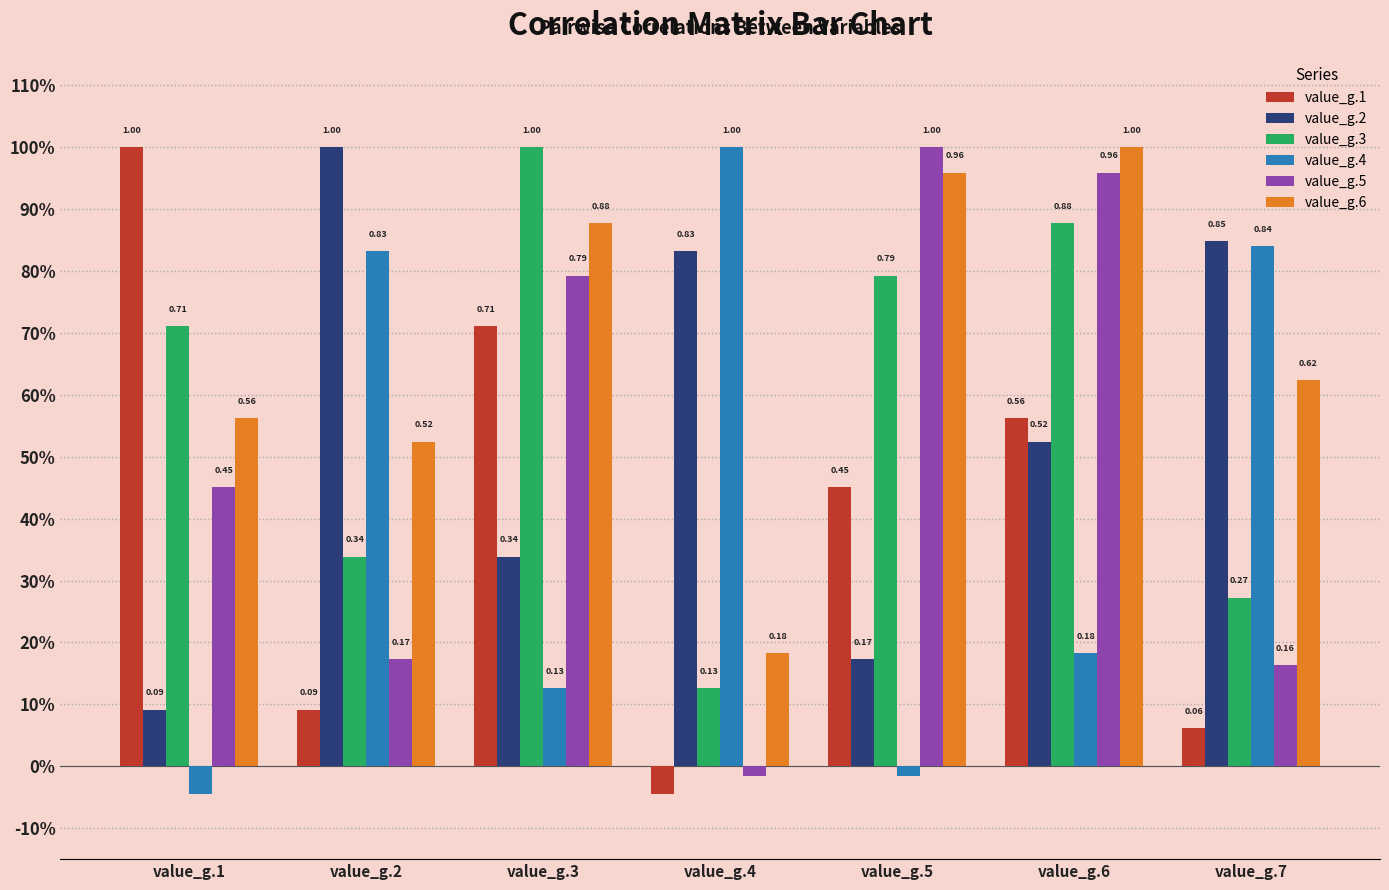

Are the bars grouped side by side (vs. stacked)?

Yes